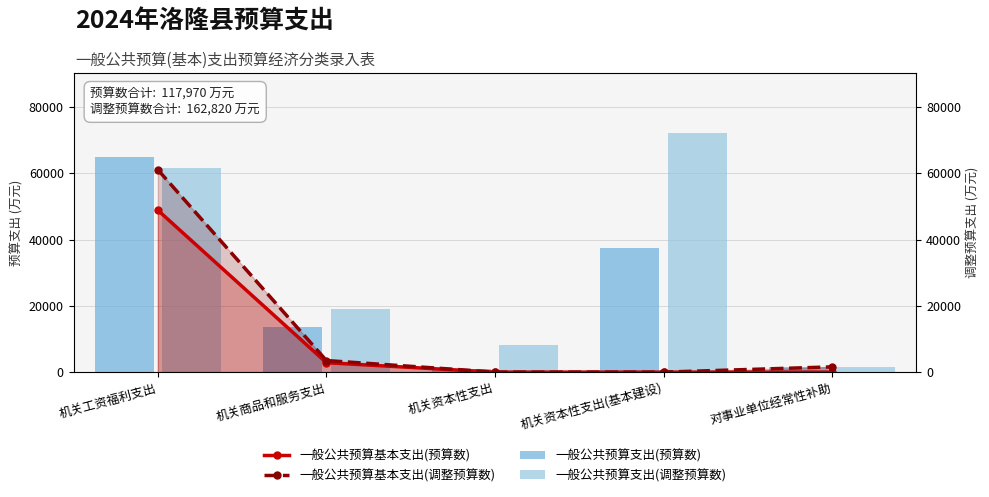

Reading left to right, what are all the values shown in this chart?

一般公共预算基本支出(预算数): 机关工资福利支出=48856.0	机关商品和服务支出=2837.2	机关资本性支出=0.0	机关资本性支出(基本建设)=0.0	对事业单位经常性补助=0.0
一般公共预算基本支出(调整预算数): 机关工资福利支出=61070.0	机关商品和服务支出=3495.0	机关资本性支出=0.0	机关资本性支出(基本建设)=0.0	对事业单位经常性补助=1582.0
一般公共预算支出(预算数): 机关工资福利支出=65006.0	机关商品和服务支出=13740.0	机关资本性支出=1049.0	机关资本性支出(基本建设)=37513.0	对事业单位经常性补助=1662.0
一般公共预算支出(调整预算数): 机关工资福利支出=61449.0	机关商品和服务支出=19172.0	机关资本性支出=8299.0	机关资本性支出(基本建设)=72257.0	对事业单位经常性补助=1643.0